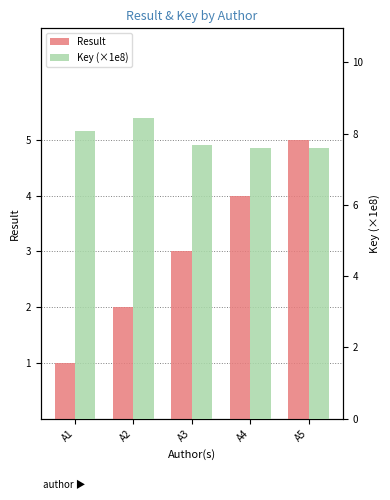

Are the bars horizontal?

No